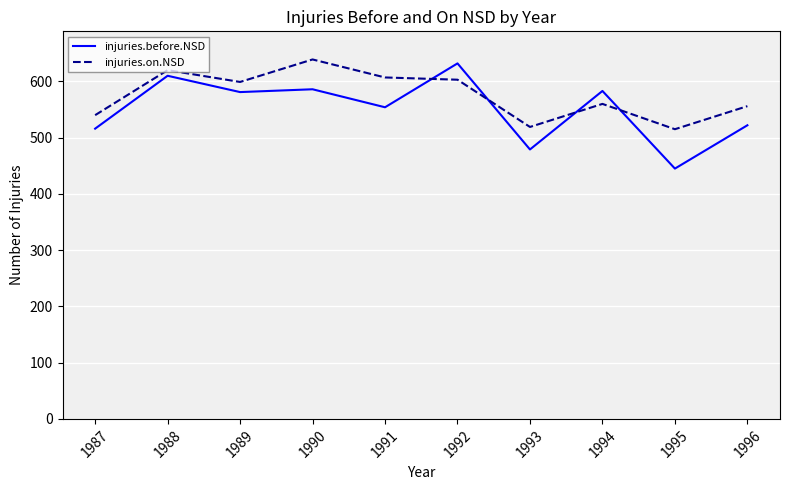

What is the difference between the highest and lowest values at 1989?

18